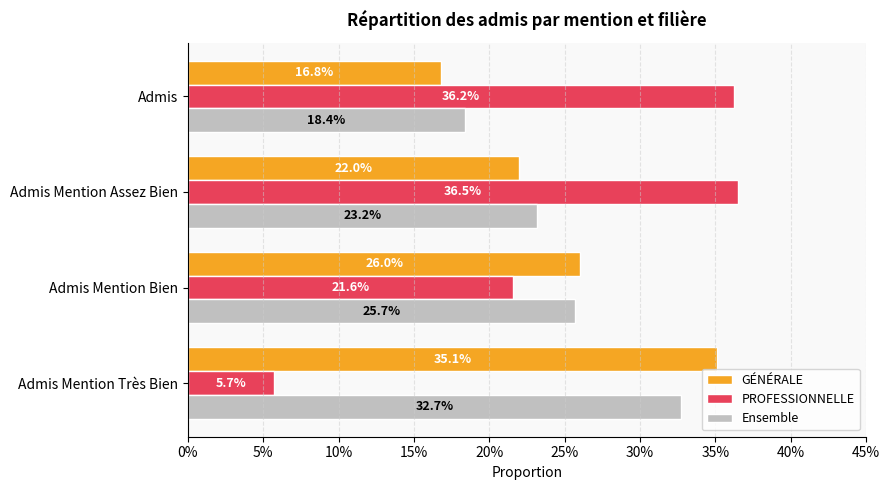

Which series has the largest total across all categories?

GÉNÉRALE